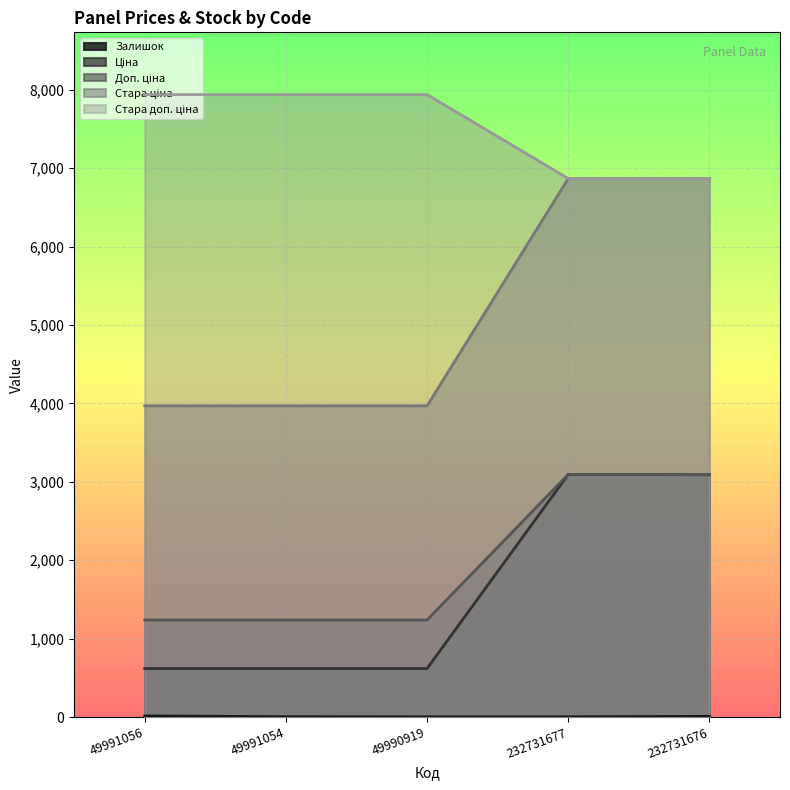

What is the label of the 3rd point from the left?

49990919